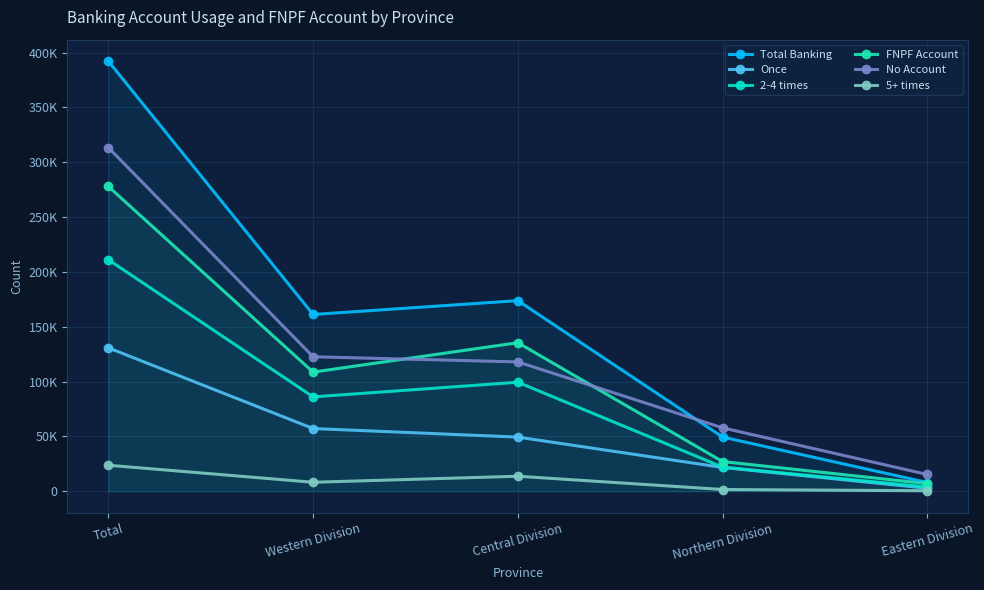

What is the sum of the FNPF Account values at Northern Division and Central Division?

162422